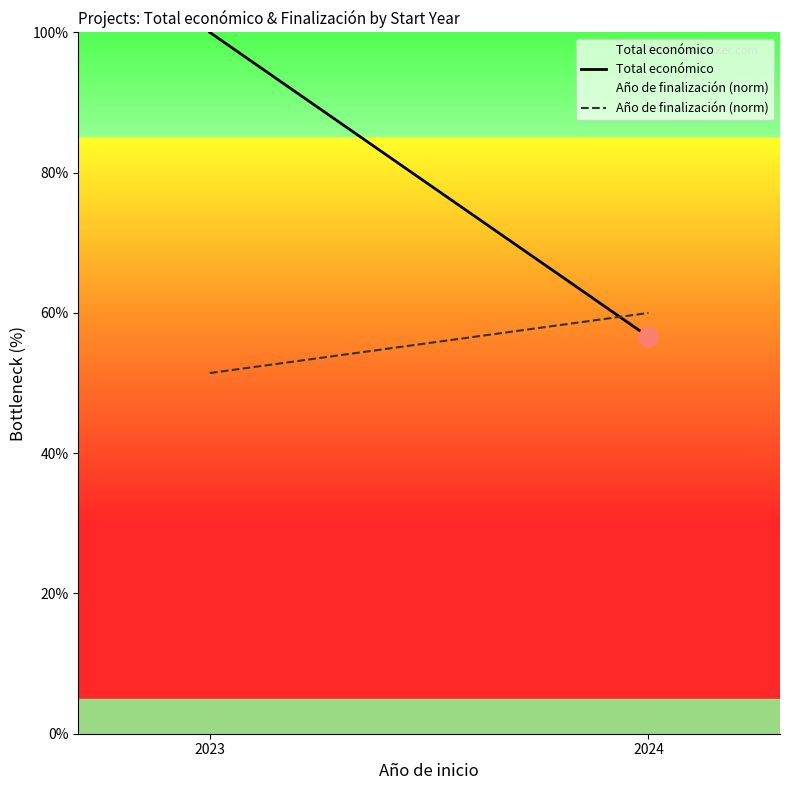

What is the greatest value displayed?

100.0